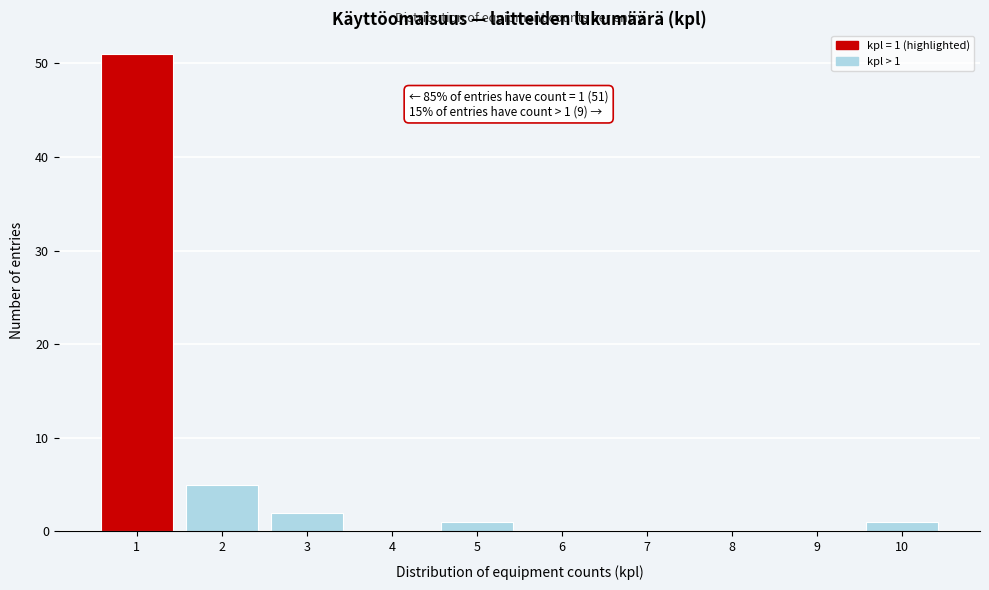

Reading left to right, transcribe all the data shown in this chart.

1=51	2=5	3=2	4=0	5=1	6=0	7=0	8=0	9=0	10=1